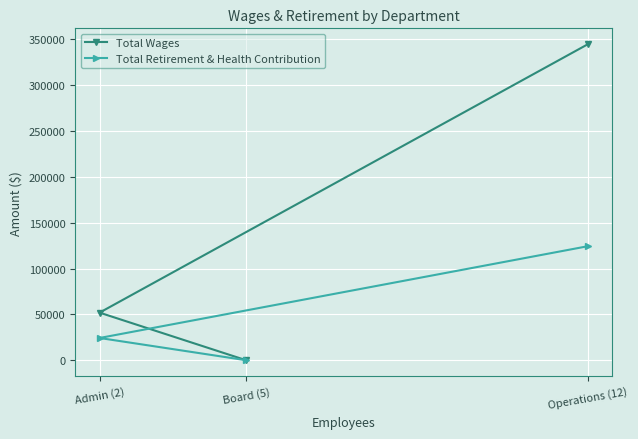

How many lines are shown in the chart?

2